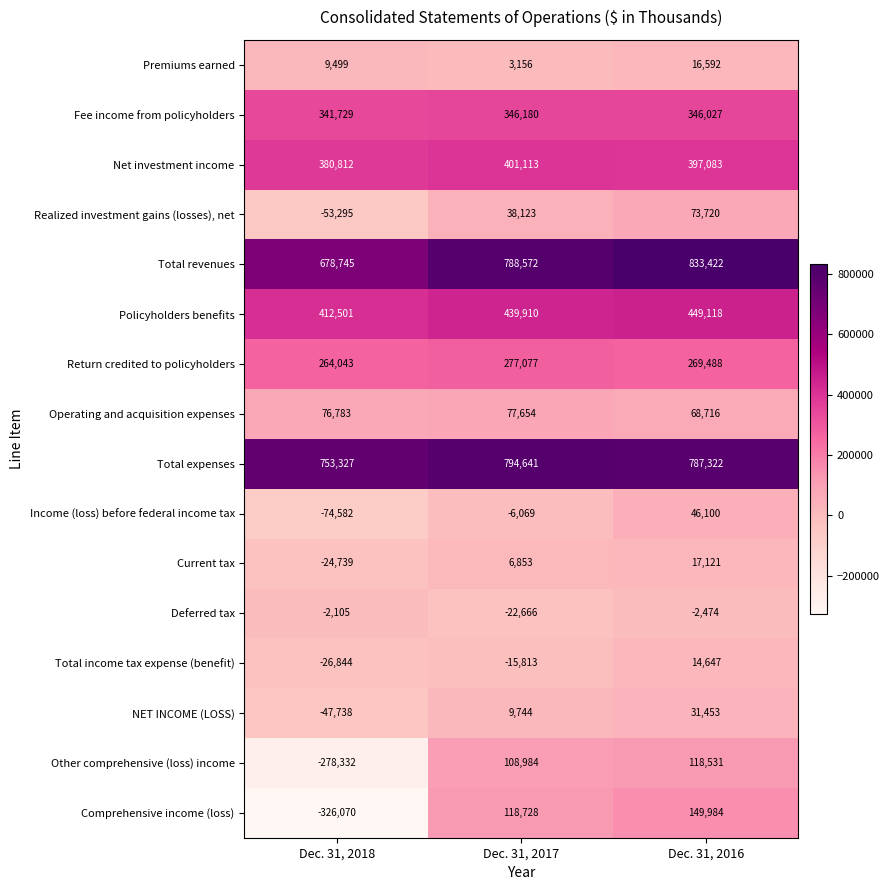

True or false: Total income tax expense (benefit) has a value of 14647 at Dec. 31, 2016.

True